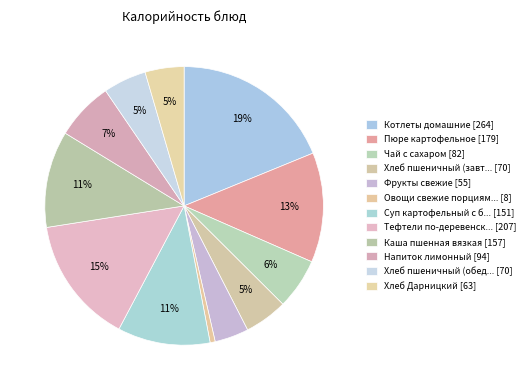

How many slices are in this pie chart?

12